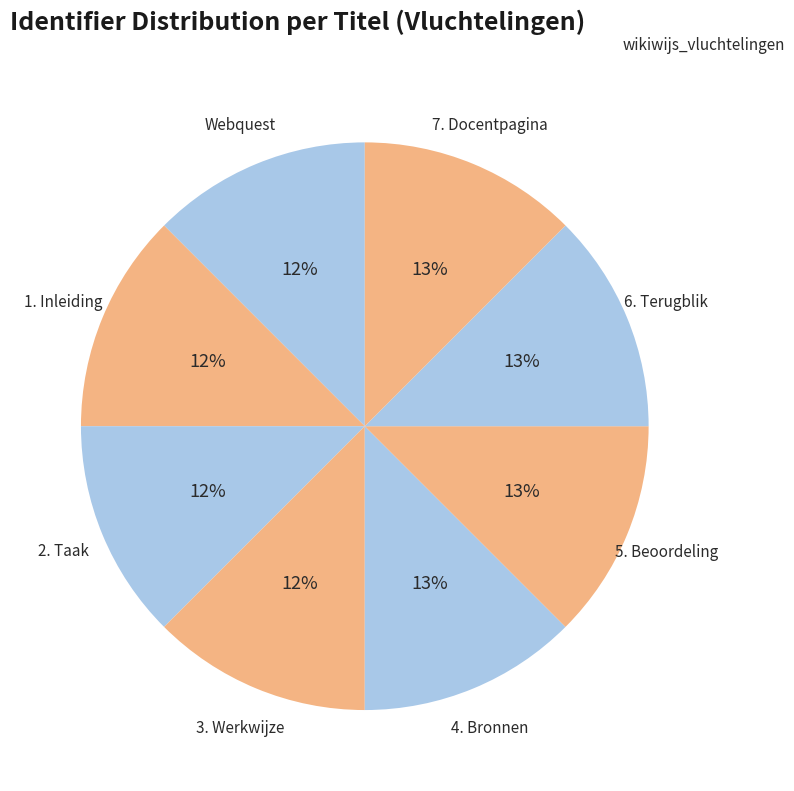

Count the number of slices in the pie.

8